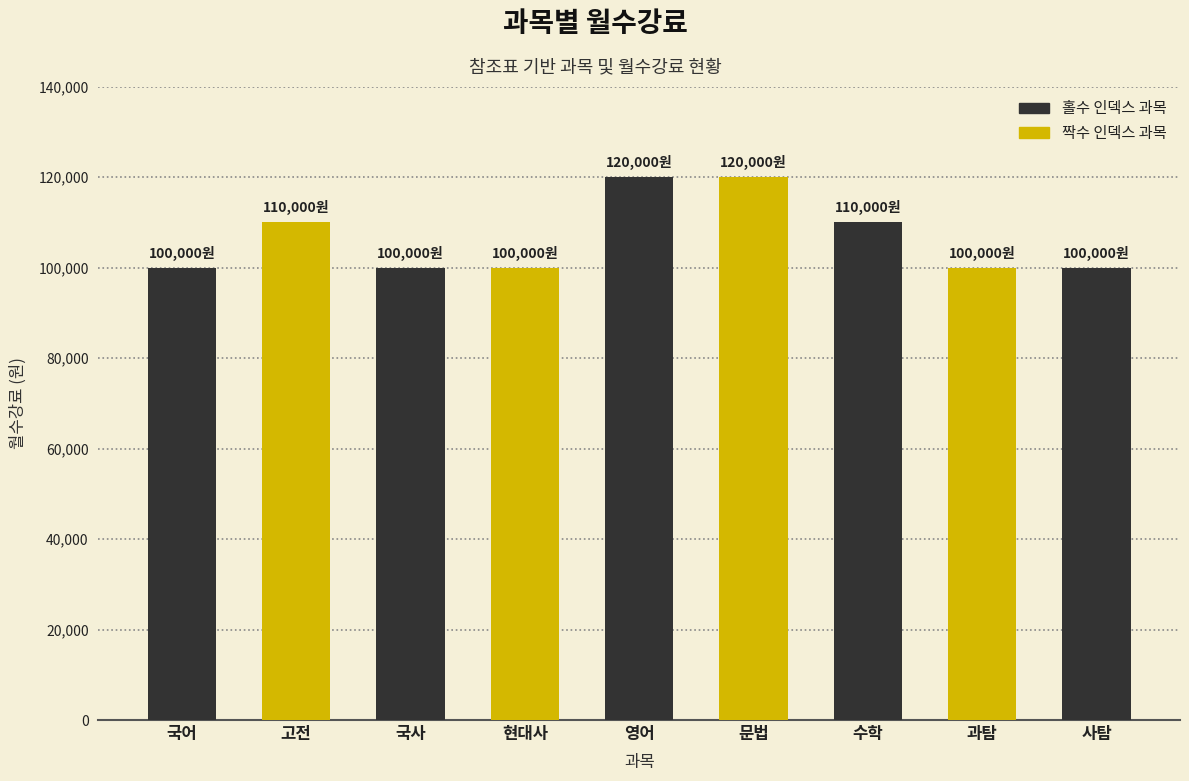

What is the change in value from 국어 to 수학?

+10000